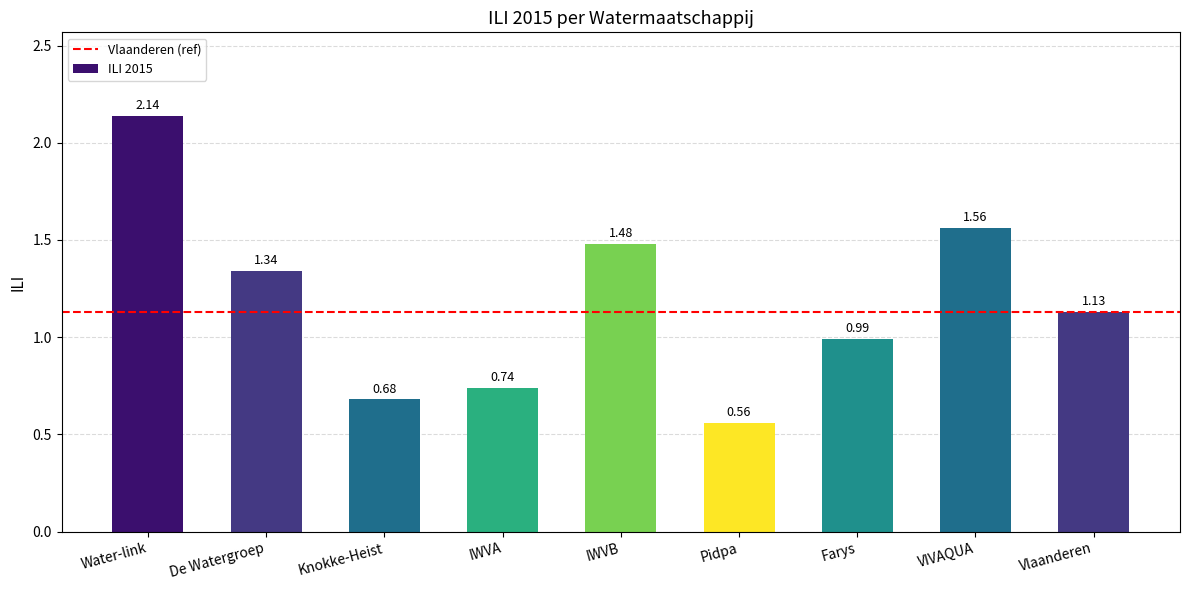

What is the label of the 1st bar from the right?

Vlaanderen